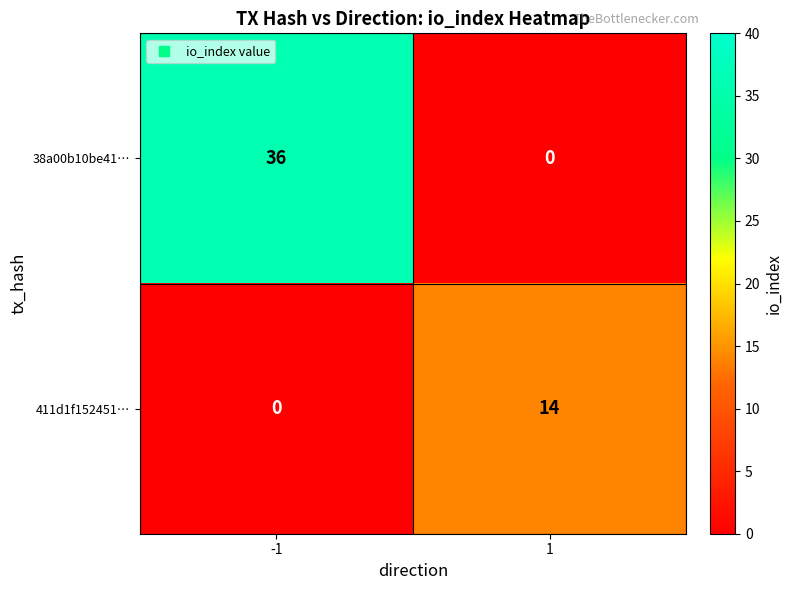

Rank the series by their maximum value, from lowest to highest.

411d1f152451…, 38a00b10be41…